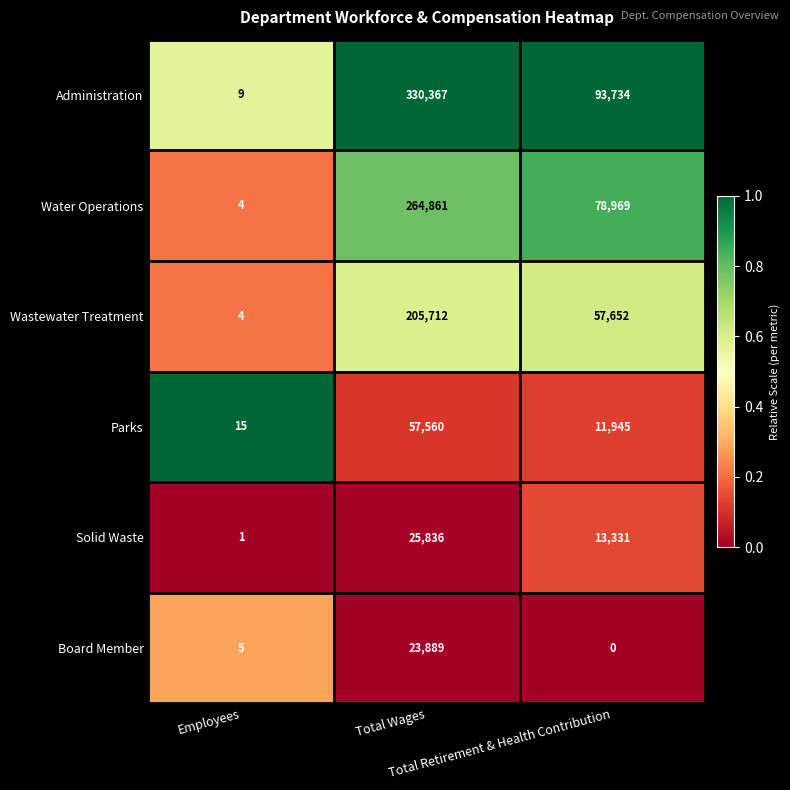

What is the average value of the Administration series?

141370